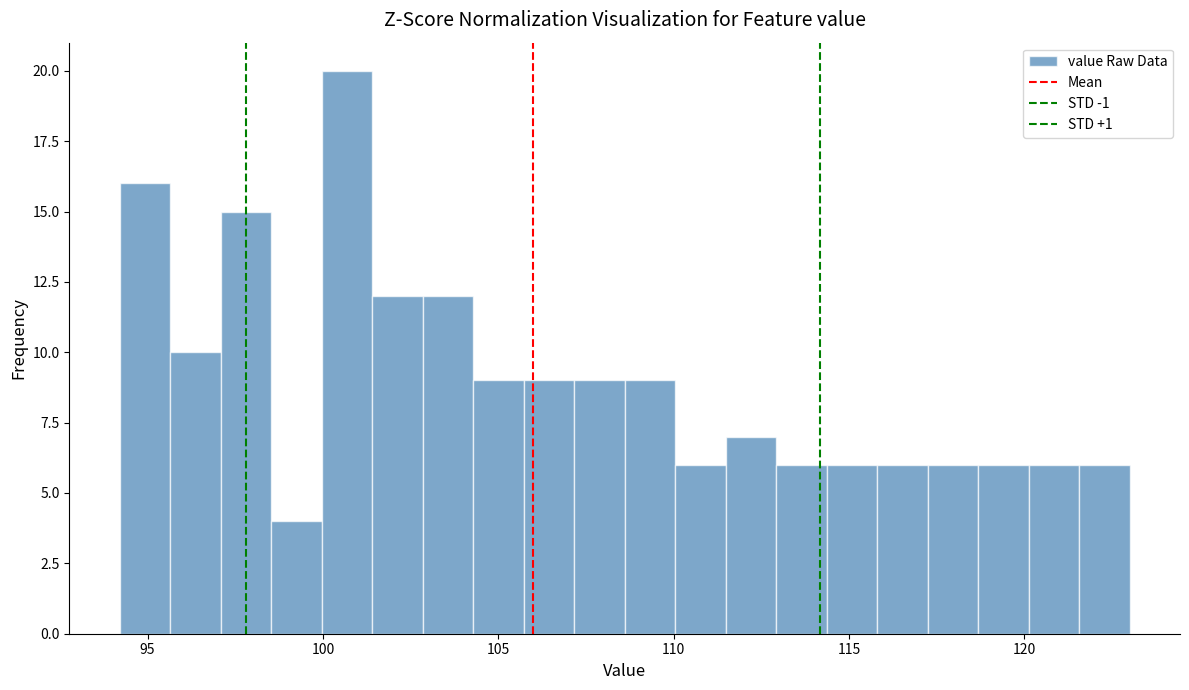

Read against the x-axis, roughly where is the centre of the tallest bar?

100.5